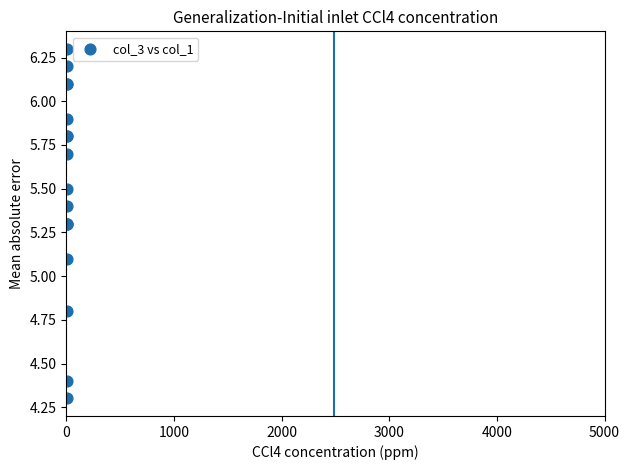

What Y value in the scatter plot is closest to 5?

5.1